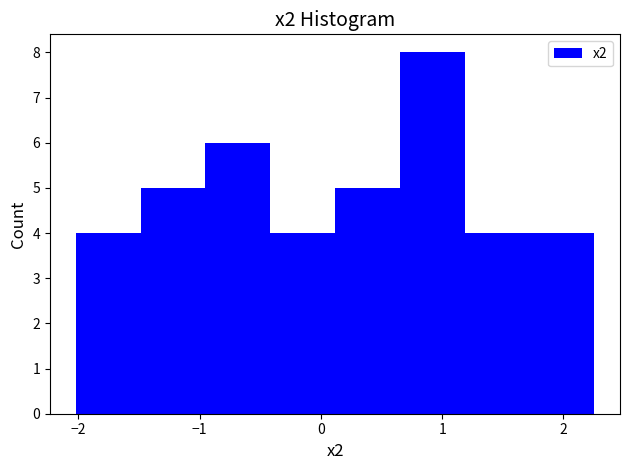

What is the height of the bar covering -1.0 to -0.4 on the x-axis? Neither the bar edges nor the heights are printed on the chart, so give them approximately, as read against the axes.

6